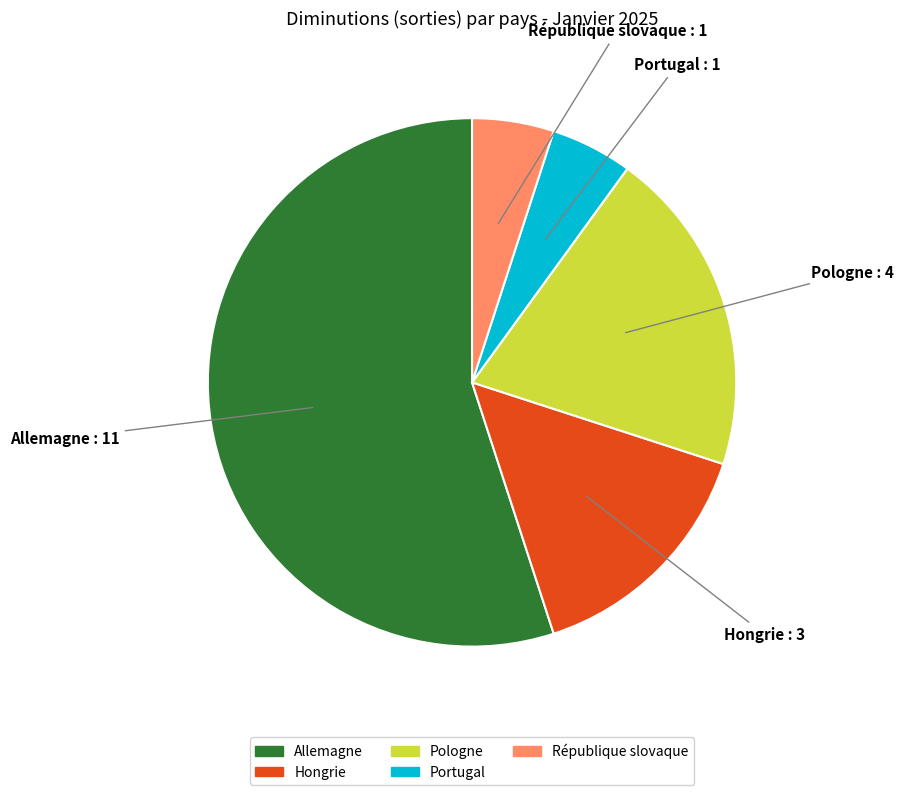

Which has a higher value, Allemagne or République slovaque?

Allemagne